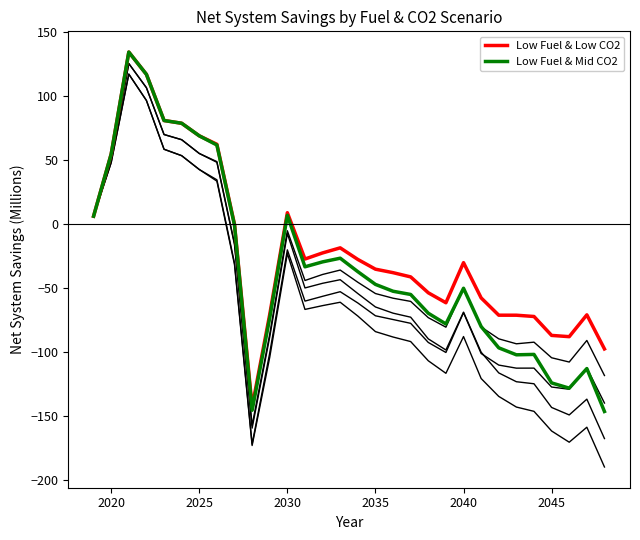

What is the lowest value of the Low Fuel & Mid CO2 series?

-146.8